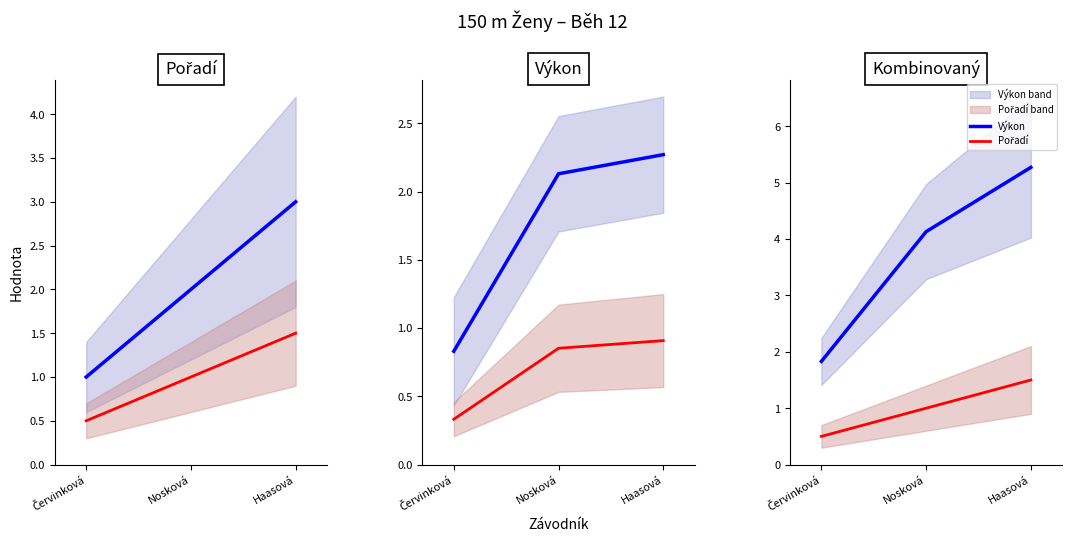

What is the sum of the Pořadí values at Haasová and Nosková?

2.5